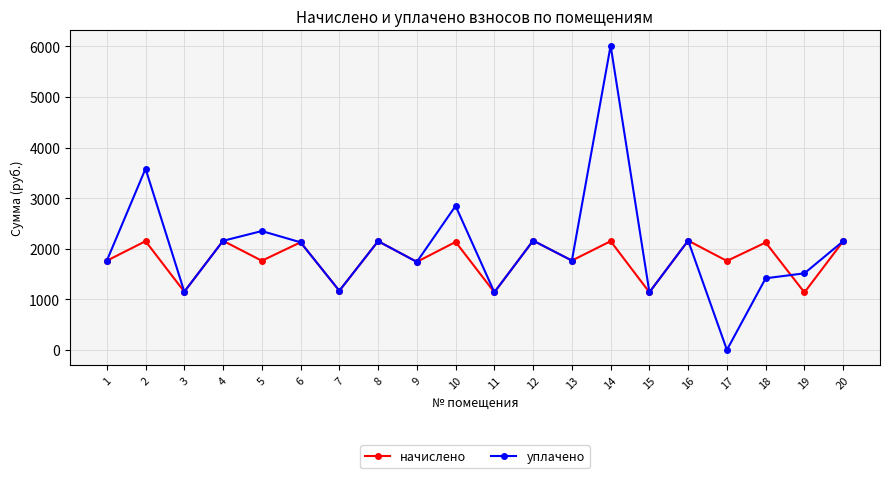

In начислено, how many points are lower than both neighbors (excluding endpoints)?

9